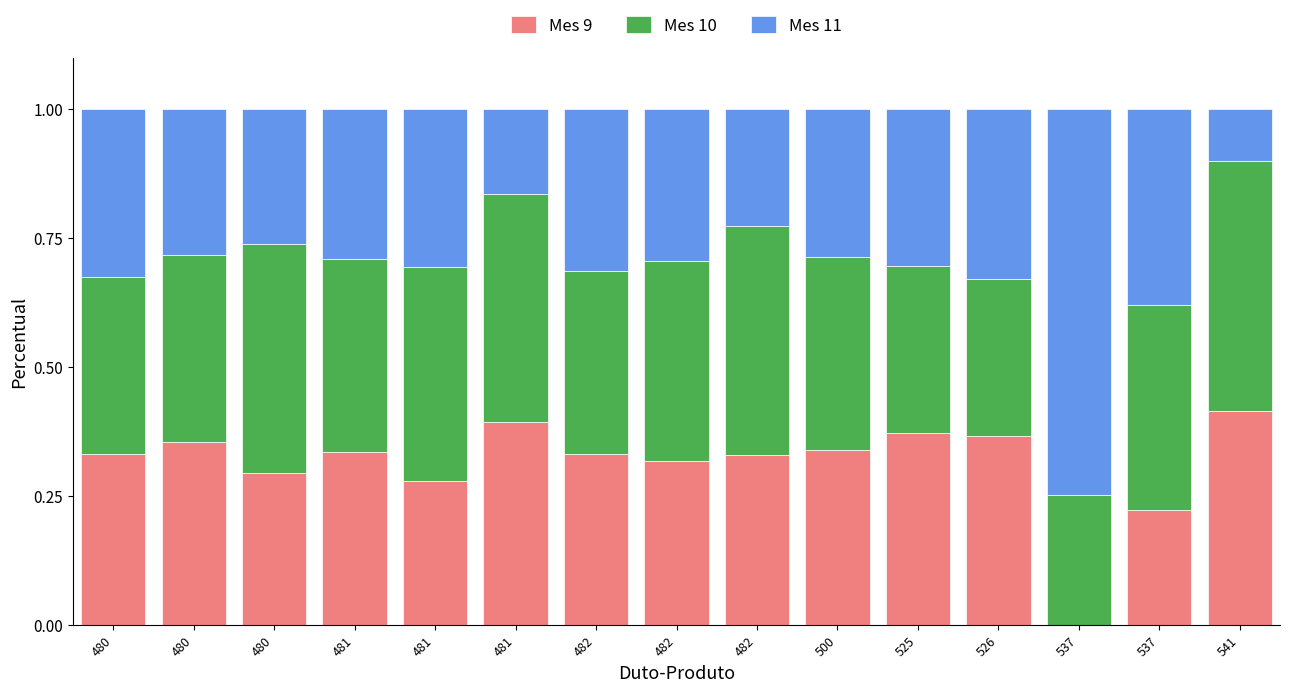

The value of Mes 9 at 481 is 0.3. True or false?

True